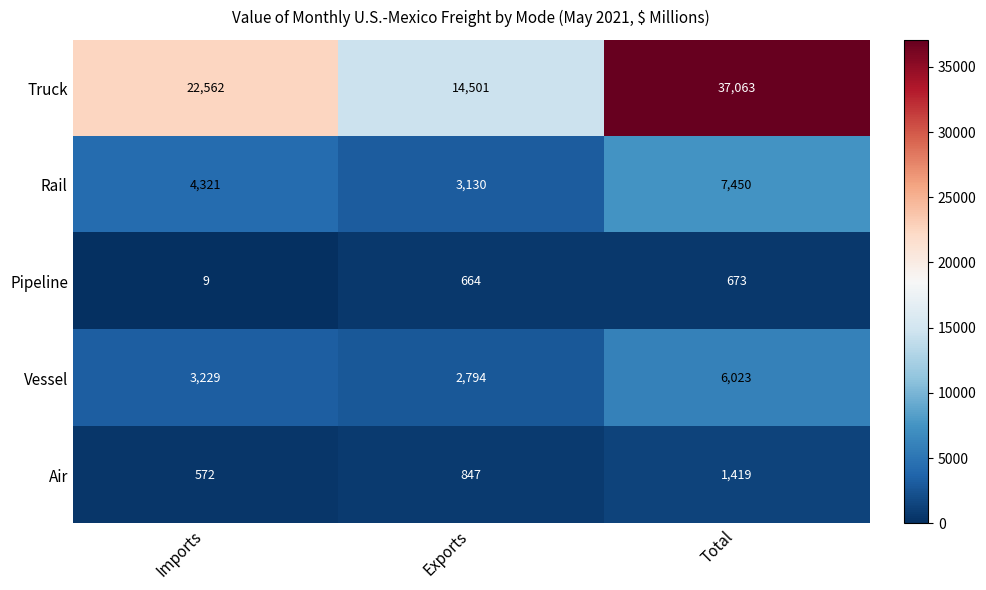

Reading left to right, what are all the values shown in this chart?

Truck: 22562	14501	37063
Rail: 4321	3130	7450
Pipeline: 9	664	673
Vessel: 3229	2794	6023
Air: 572	847	1419